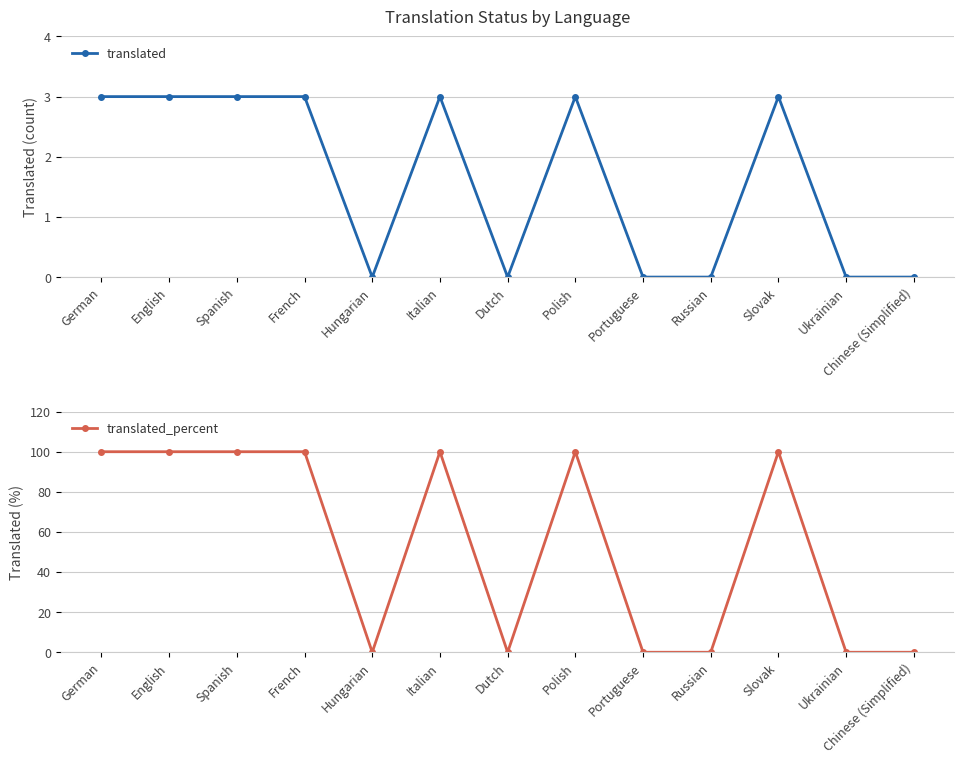

What is the average value of the translated series?

2